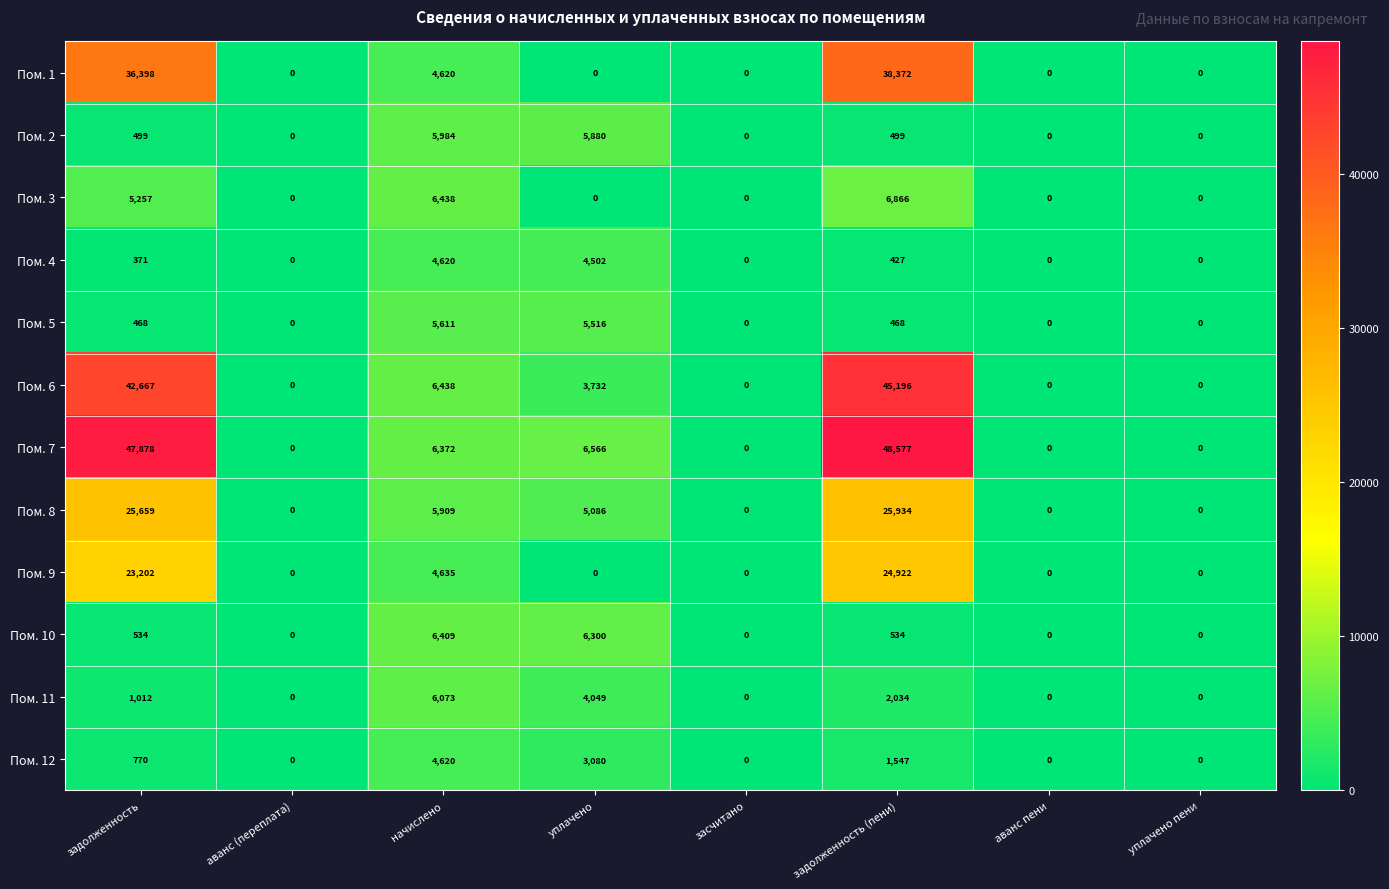

What is the difference between the maximum and minimum values in the Пом. 7 series?

48577